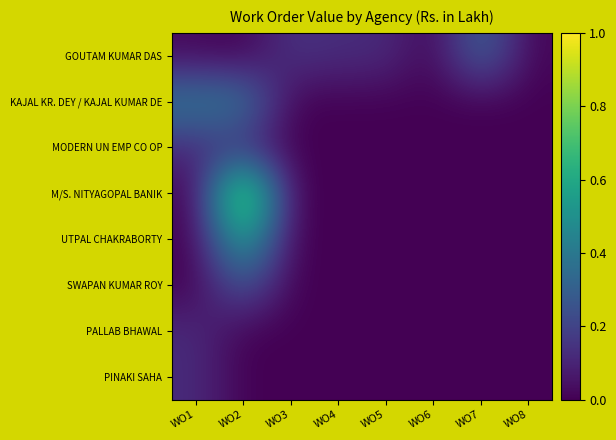

Which has a higher value, WO6 or WO2?

WO6